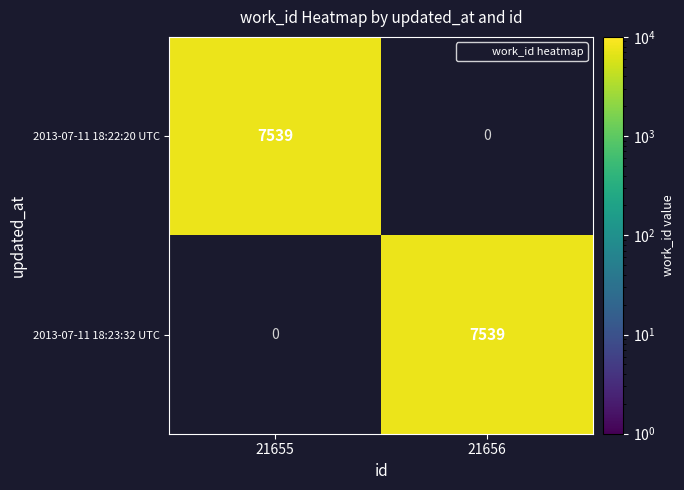

Read the 2013-07-11 18:23:32 UTC value at 21656.

7539